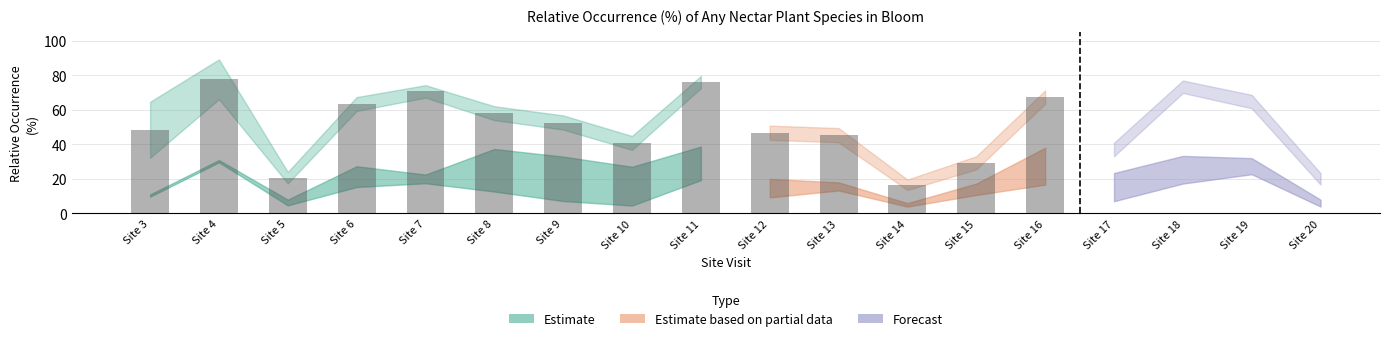

How many values in the np2pctocc series are below 13?

9